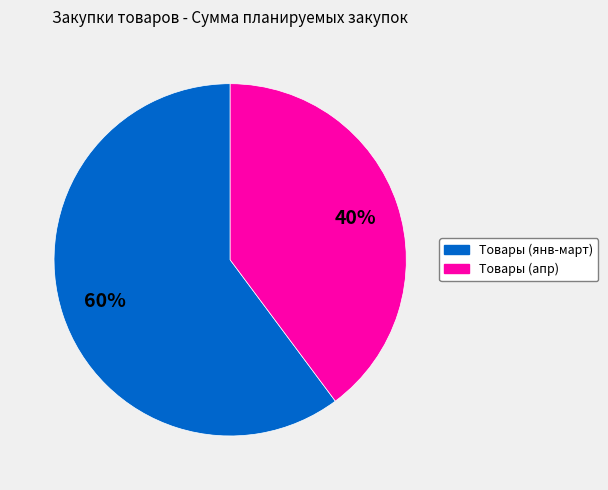

To the nearest percent, what is the difference between the largest and smallest slice percentages?

20%